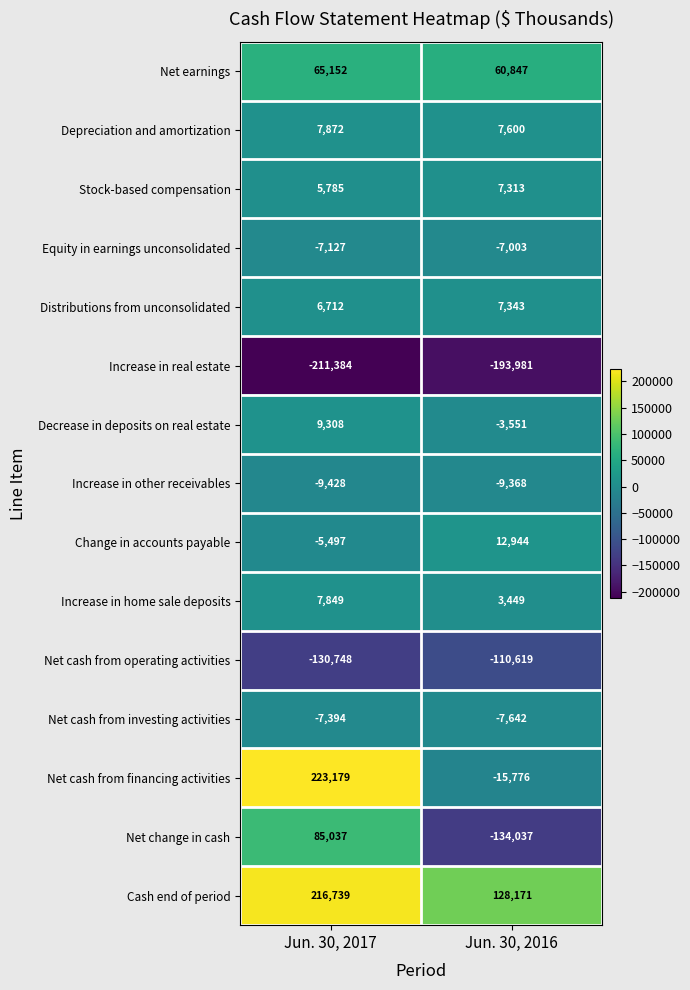

The value of Net cash from financing activities at Jun. 30, 2017 is 223179. True or false?

True